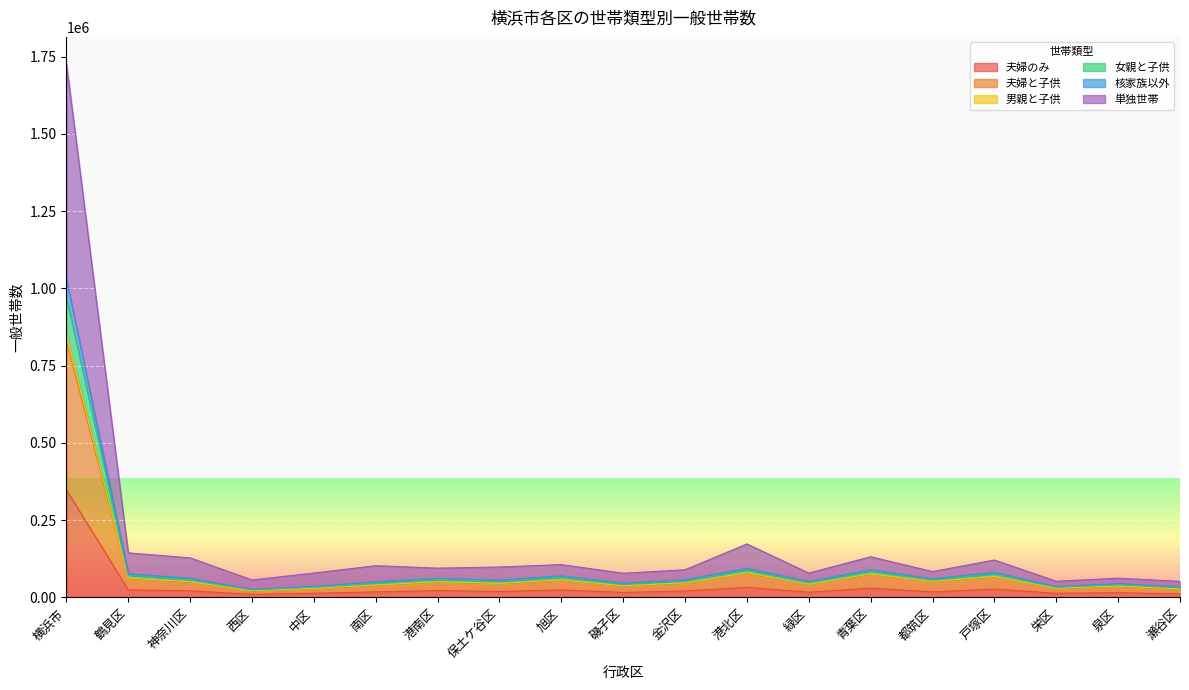

Reading left to right, list all the values displayed in this chart.

夫婦のみ: 347945	24014	21075	9666	13256	17440	21835	18984	23830	15789	20374	32248	16518	29728	17376	26723	13072	15021	10996
夫婦と子供: 830108	60987	49205	20959	28321	38688	49395	43871	55242	36473	45745	77891	41463	74707	50665	65954	28669	35512	26361
男親と子供: 1028555	76521	61331	25674	35698	50243	61712	55441	69561	45753	56966	93891	51423	88959	60183	80863	35215	44492	34629
女親と子供: 971451	71864	57755	24314	33644	47067	58328	52108	65400	43225	53774	89040	48634	85141	57319	76624	33360	41635	32219
核家族以外: 851420	62750	50512	21449	29089	39966	50695	45167	56771	37494	46951	79538	42585	76094	51689	67549	29342	36534	27245
単独世帯: 1727726	143971	127767	56292	78565	102497	94504	98158	105976	77864	89268	172856	78565	131370	83462	120801	52054	62053	51703